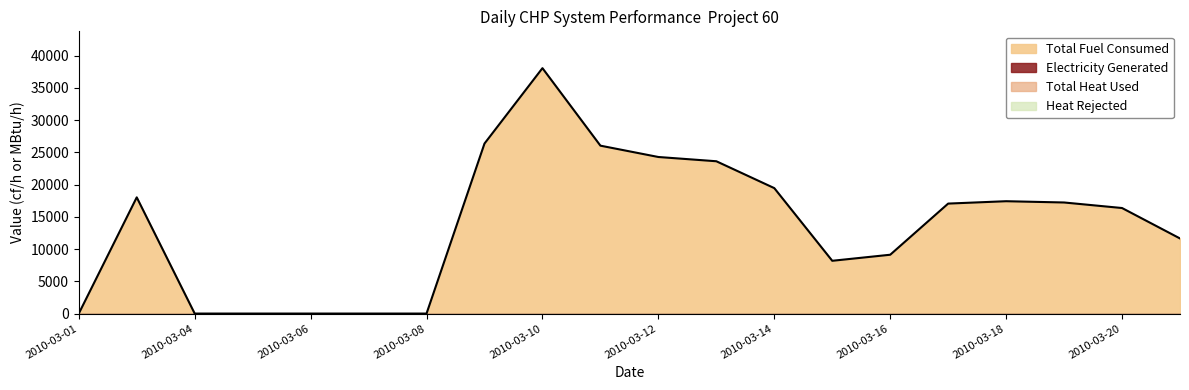

Which series changed the most between 2010-03-07 and 2010-03-11?

Total Fuel Consumed